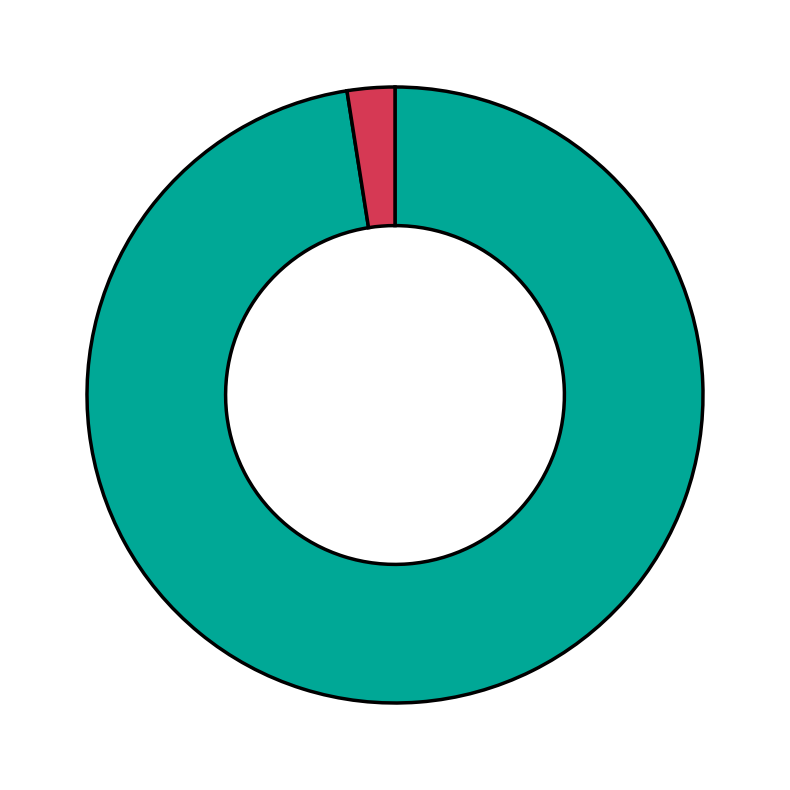

Does any single category account for the majority?

Yes